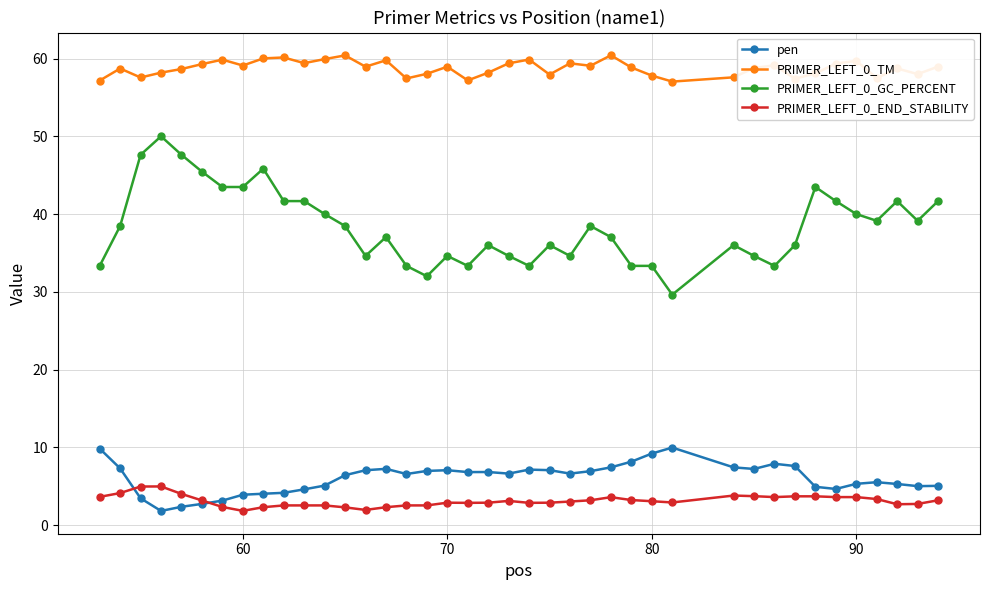

Which series has the largest range (max minus min)?

PRIMER_LEFT_0_GC_PERCENT